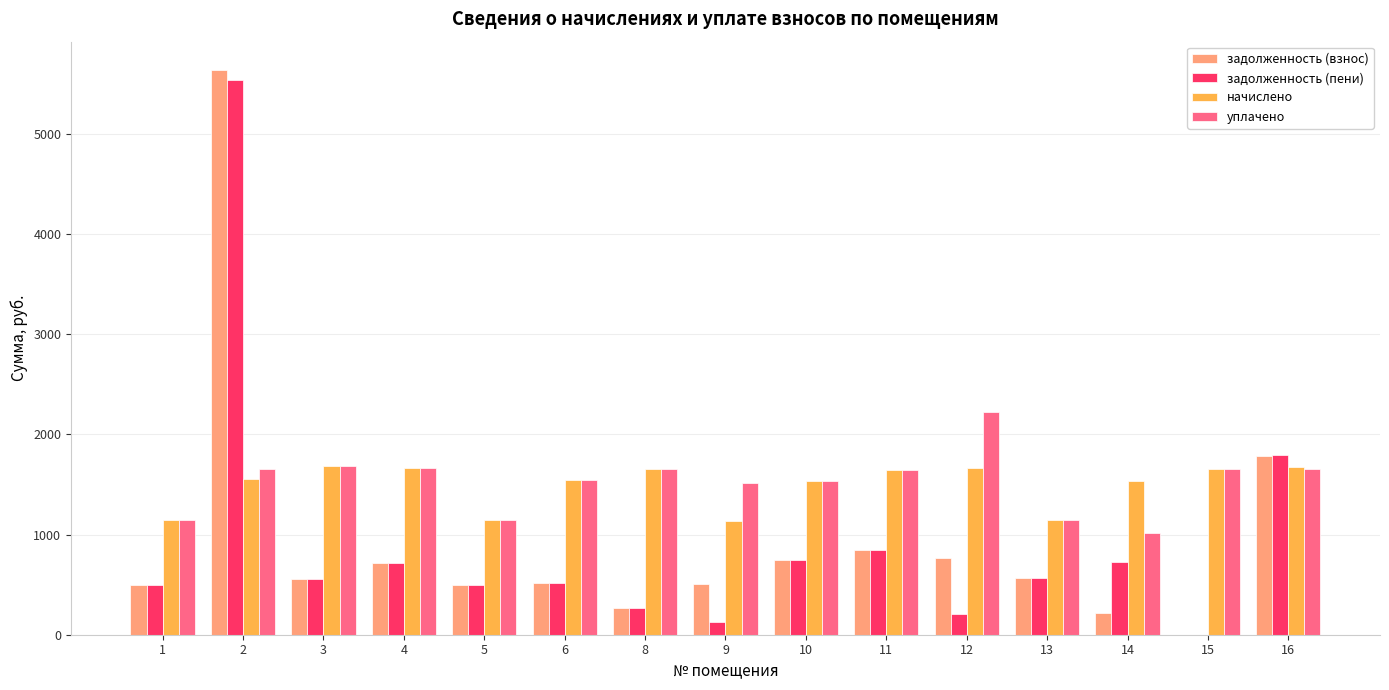

What is the total value across all series at 6?

4109.8